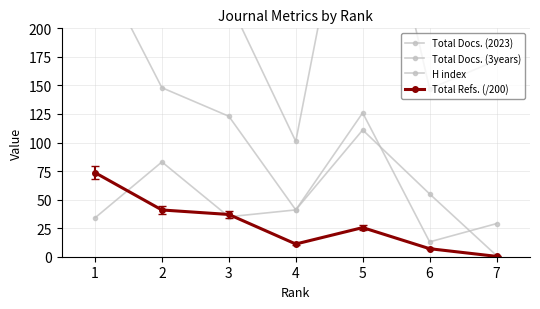

How many lines are shown in the chart?

4